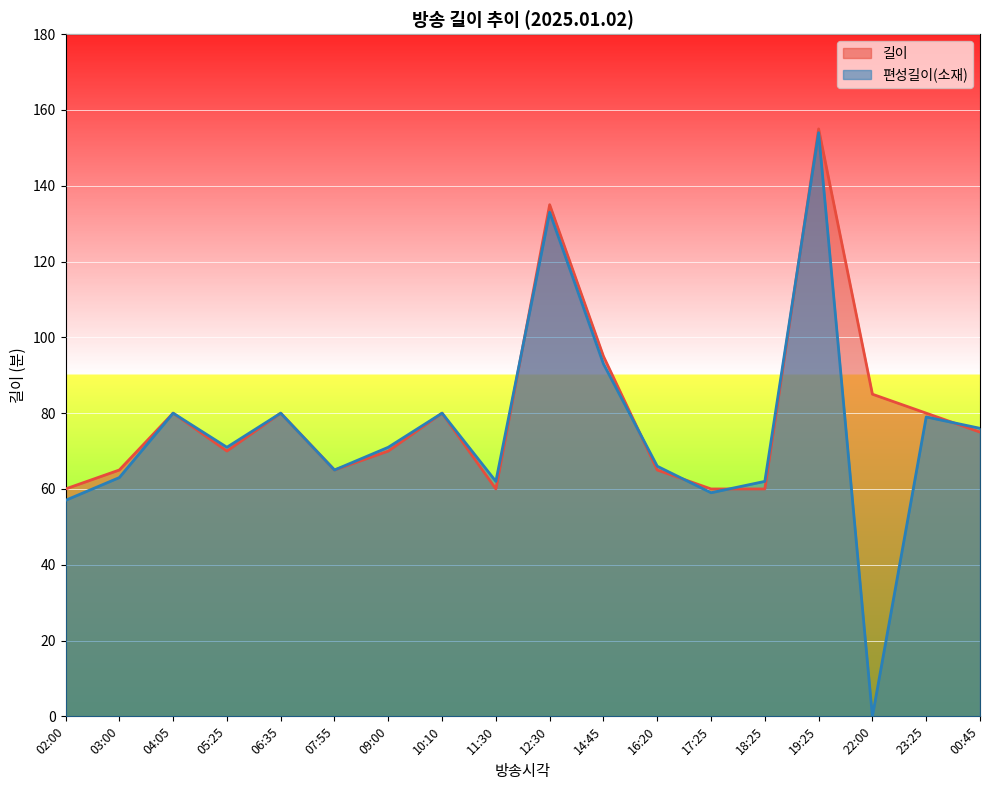

What is the label of the 3rd point from the right?

22:00